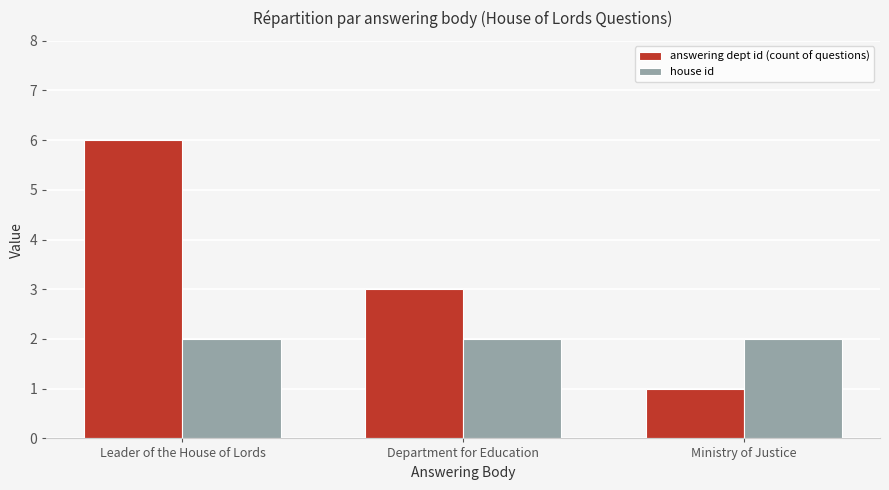

The answering dept id (count of questions) series shows 2 at Ministry of Justice. True or false?

False